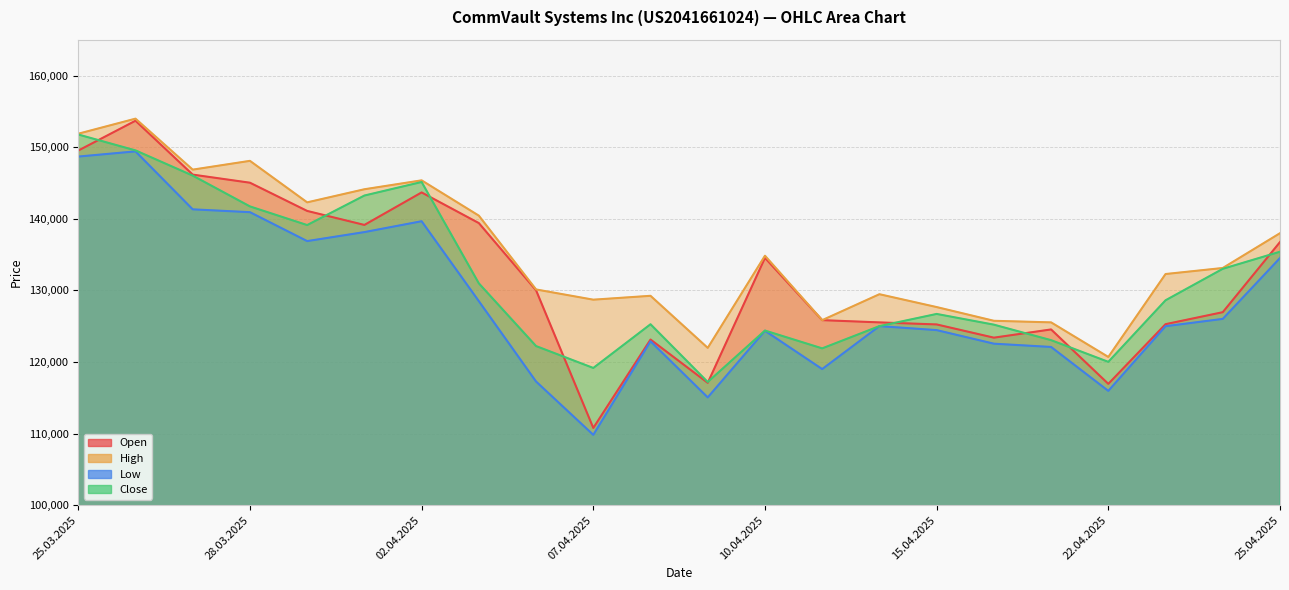

What is the maximum value for Open?

153686